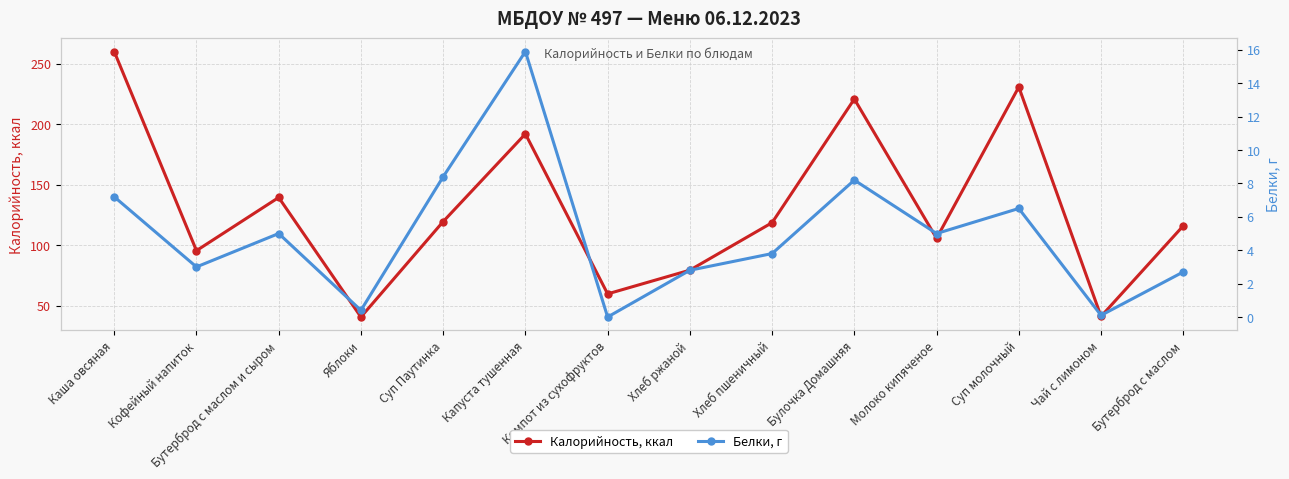

Between Суп молочный and Молоко кипяченое, which is larger?

Суп молочный